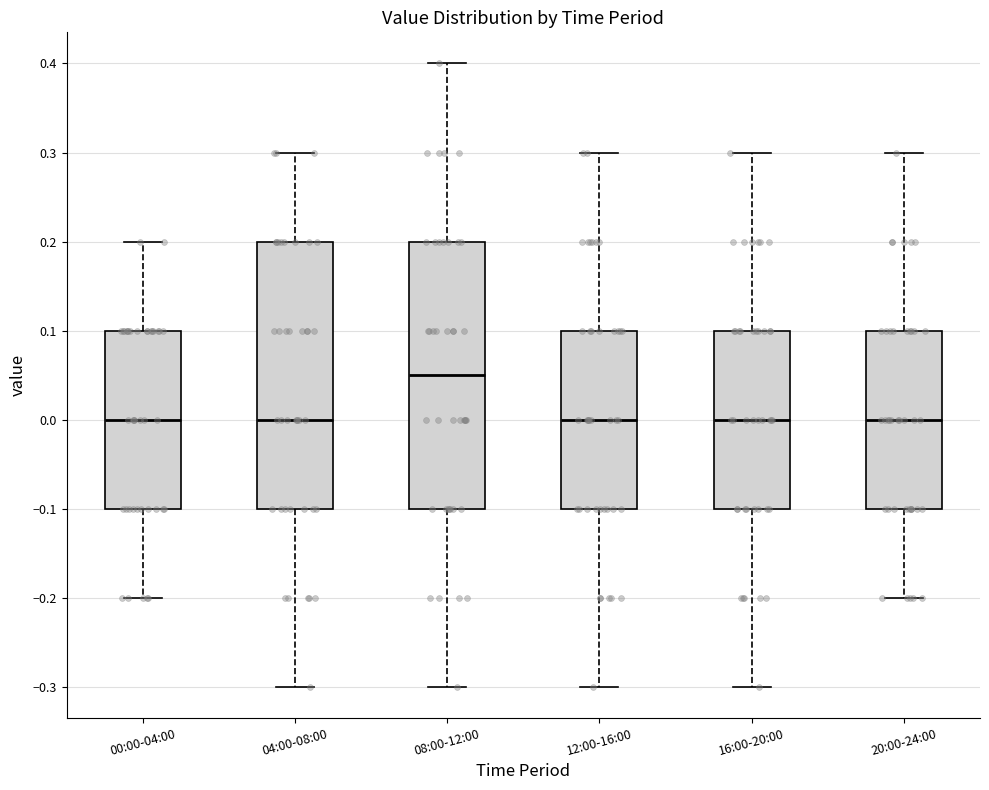

Reading left to right, read every box against the y-axis: the position of its median line, the range the box covers, and the ends of its whiskers. The values are not printed on the chart, so give them approximately, as read against the axis.

00:00-04:00: median 0.00, box -0.10 to 0.10, whiskers -0.20 to 0.20
04:00-08:00: median 0.00, box -0.10 to 0.20, whiskers -0.30 to 0.30
08:00-12:00: median 0.05, box -0.10 to 0.20, whiskers -0.30 to 0.40
12:00-16:00: median 0.00, box -0.10 to 0.10, whiskers -0.30 to 0.30
16:00-20:00: median 0.00, box -0.10 to 0.10, whiskers -0.30 to 0.30
20:00-24:00: median 0.00, box -0.10 to 0.10, whiskers -0.20 to 0.30